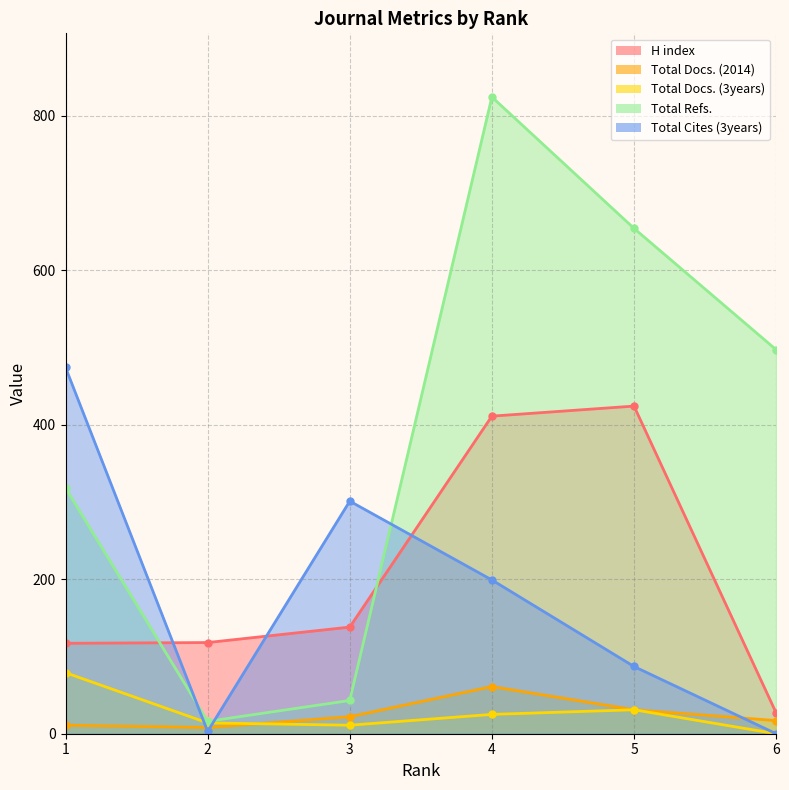

Reading right to left, what are all the values shown in this chart?

H index: 27	424	411	138	118	117
Total Docs. (2014): 17	31	61	22	8	11
Total Docs. (3years): 0	31	25	11	14	79
Total Refs.: 497	654	824	43	16	318
Total Cites (3years): 0	87	199	301	3	474